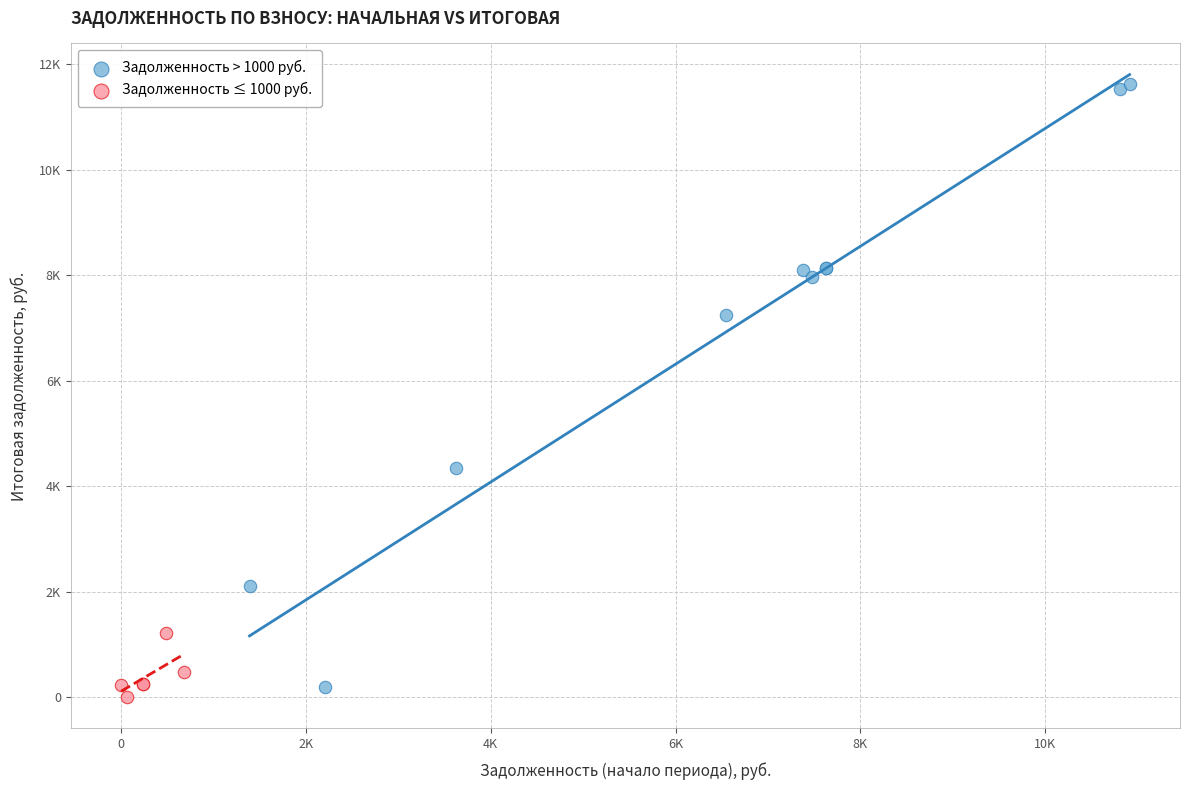

Which series has the largest Y range (max minus min)?

Задолженность > 1000 руб.